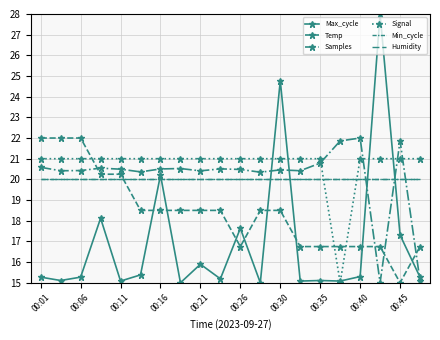

How many interior local valleys does the Max_cycle series have?

7